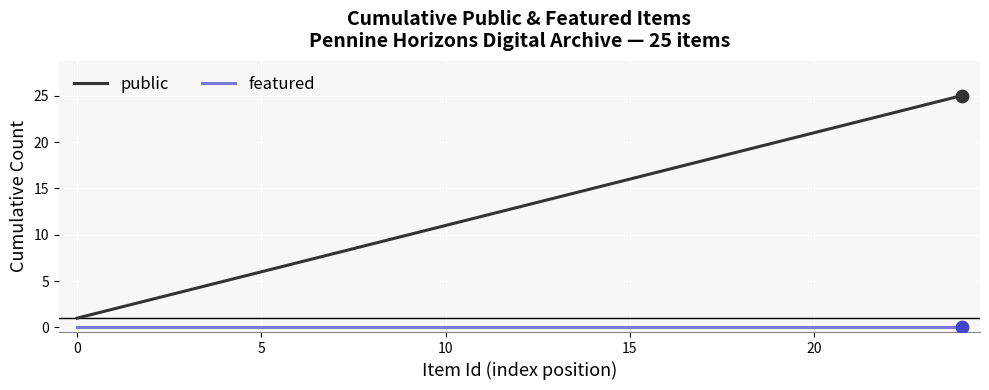

List the series in order of their overall mean, lowest first.

featured, public